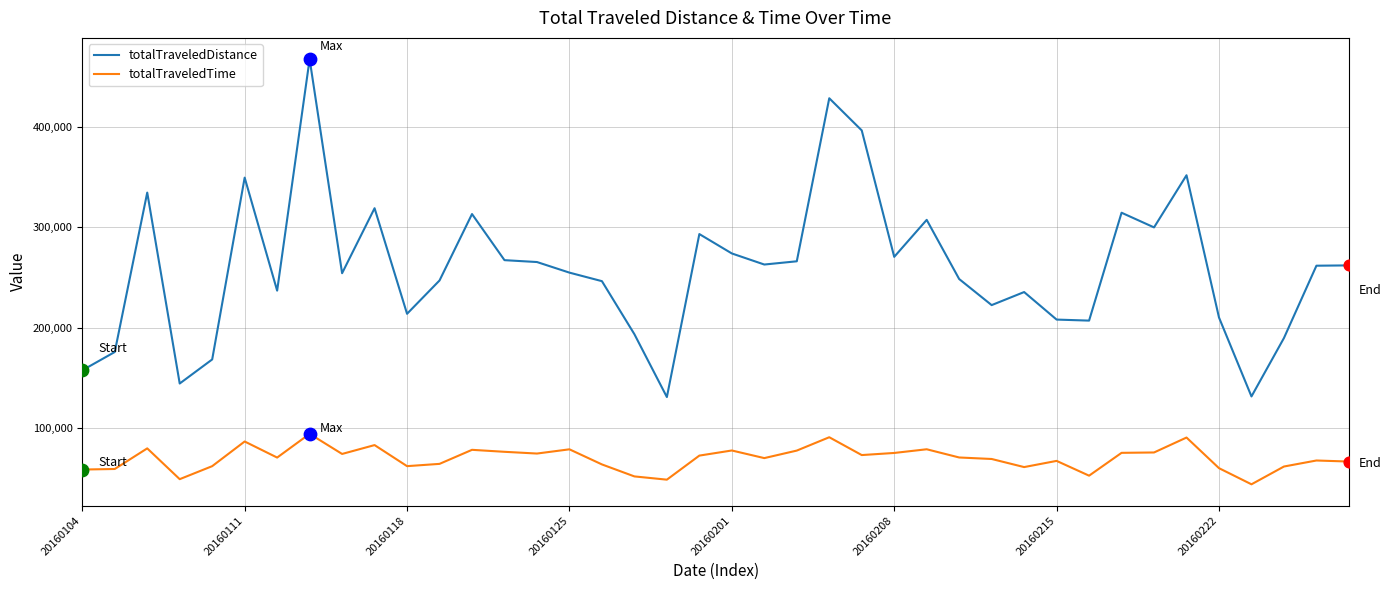

Which series has the widest spread of values?

totalTraveledDistance